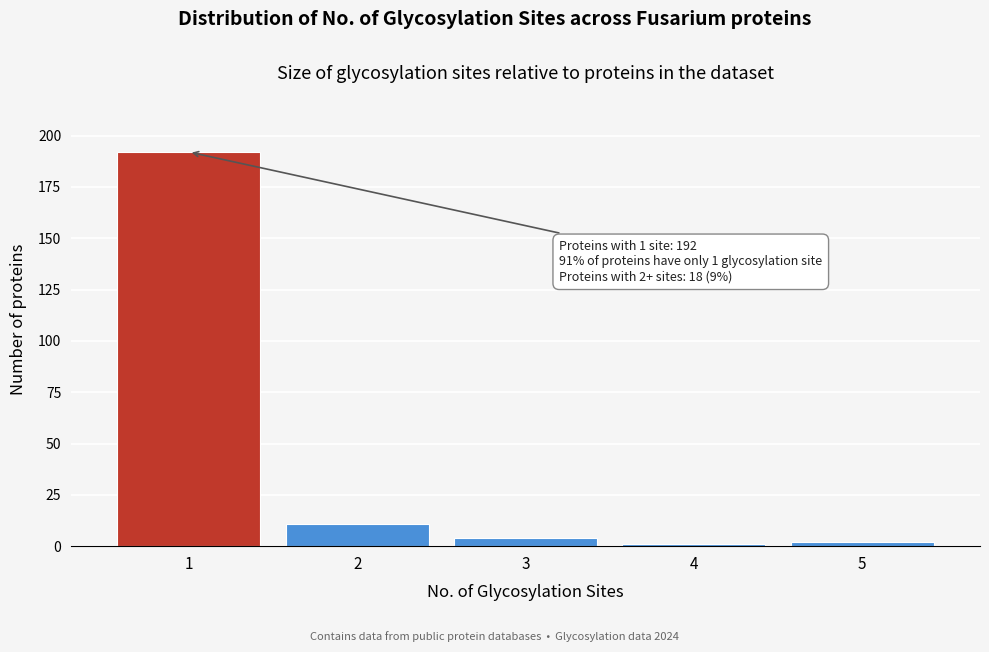

Reading right to left, transcribe all the data shown in this chart.

2	1	4	11	192